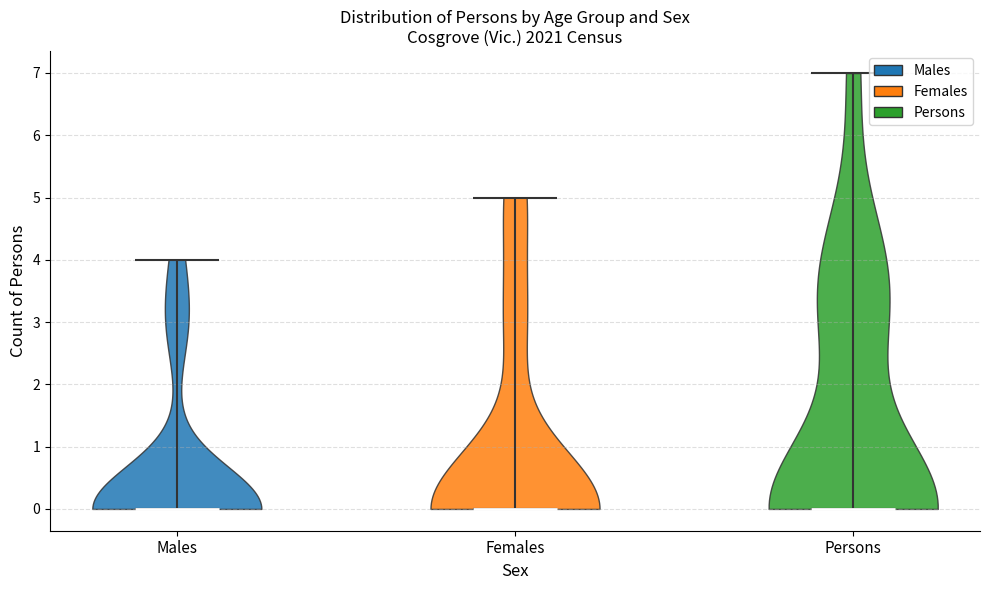

Reading left to right, read every violin against the y-axis: where its median line is, and the lowest and highest points it reaches. The values are not printed on the chart, so give them approximately, as read against the axis.

Males: median line 0, lowest point 0, highest point 4
Females: median line 0, lowest point 0, highest point 5
Persons: median line 0, lowest point 0, highest point 7